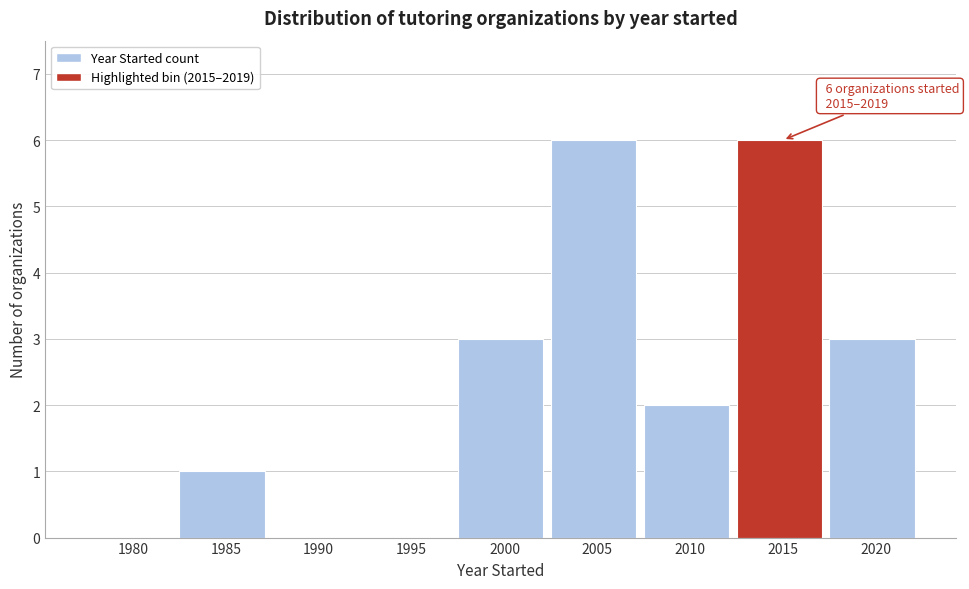

Reading right to left, what are all the values shown in this chart?

2020=3	2015=6	2010=2	2005=6	2000=3	1995=0	1990=0	1985=1	1980=0